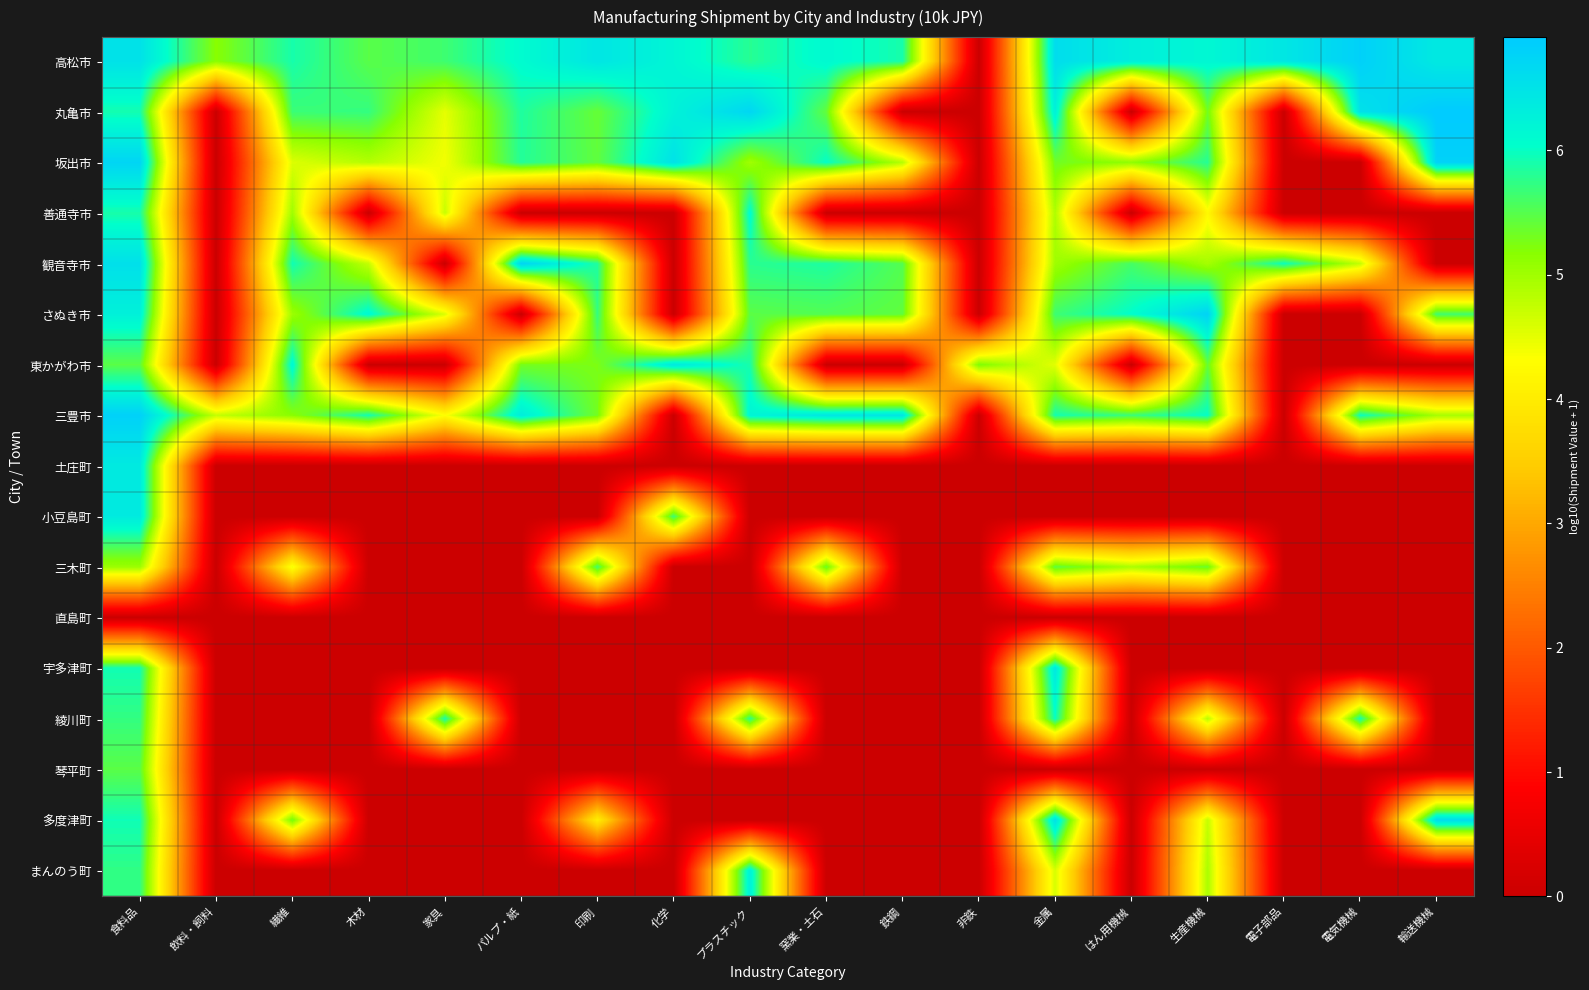

At which category does the chart reach its peak across all series?

輸送機械